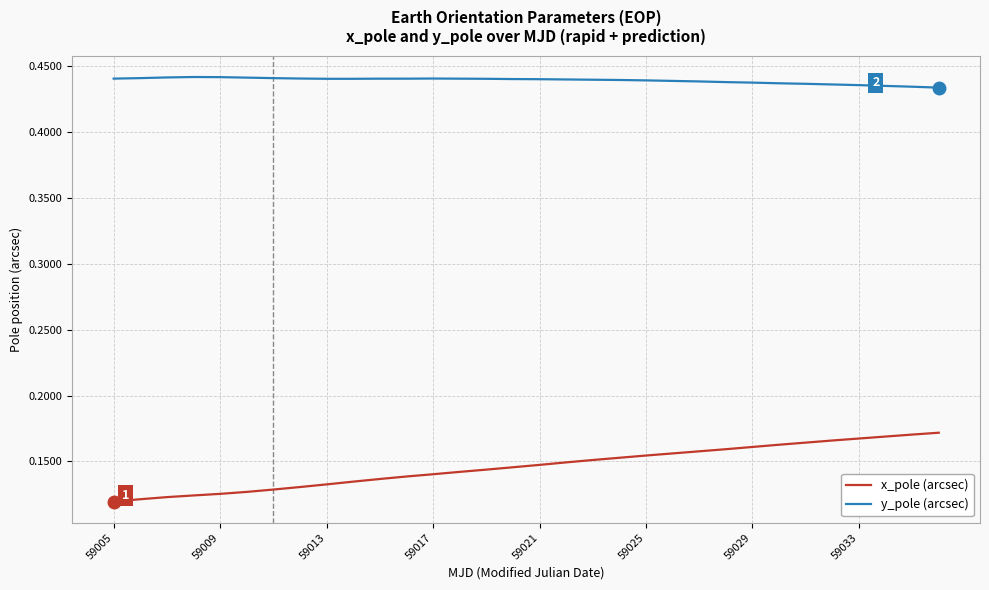

Which series has the largest total across all categories?

y_pole (arcsec)